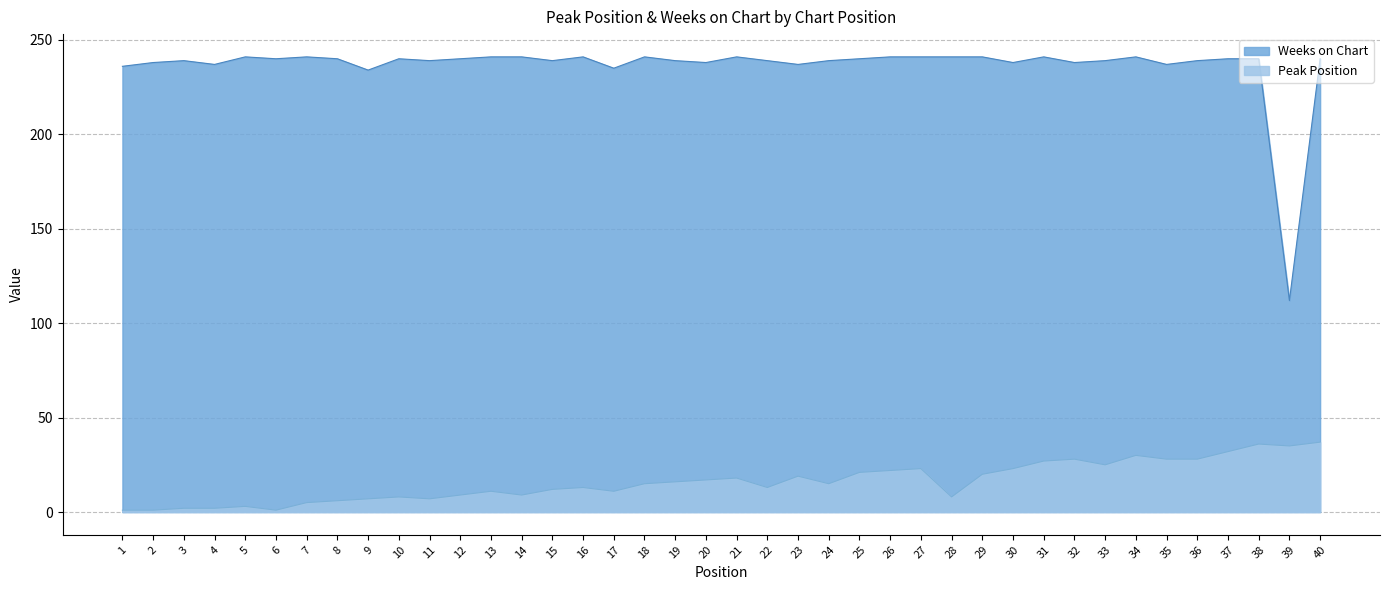

Does the chart display data point markers on the line(s)?

No